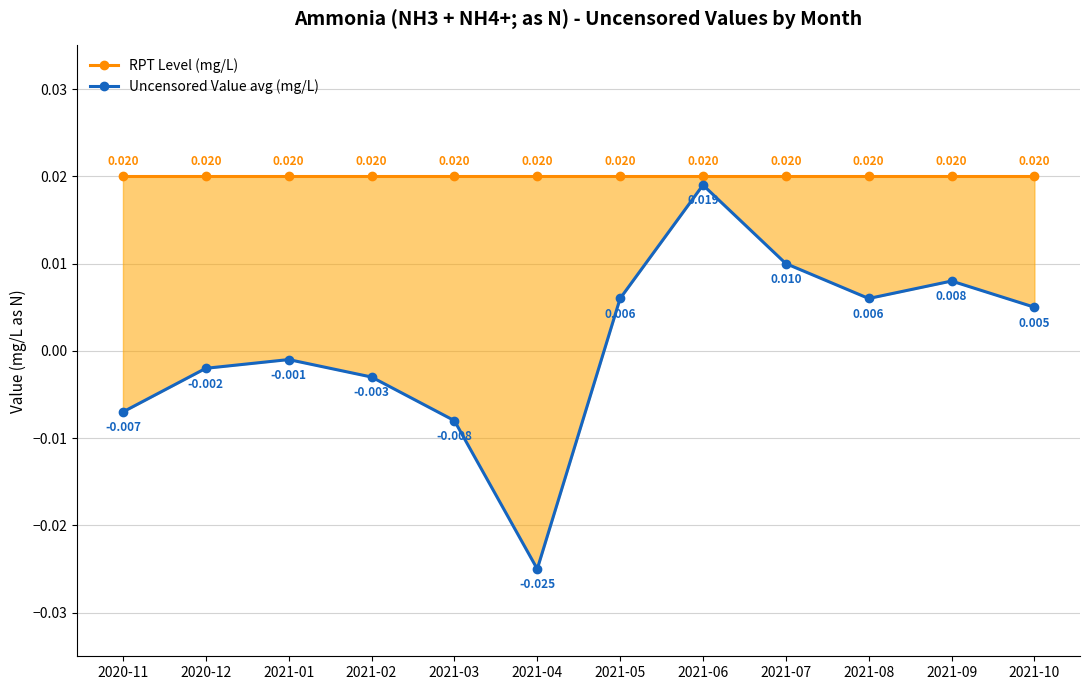

Reading left to right, what are all the values shown in this chart?

RPT Level (mg/L): 2020-11=0.0	2020-12=0.0	2021-01=0.0	2021-02=0.0	2021-03=0.0	2021-04=0.0	2021-05=0.0	2021-06=0.0	2021-07=0.0	2021-08=0.0	2021-09=0.0	2021-10=0.0
Uncensored Value avg (mg/L): 2020-11=-0.0	2020-12=-0.0	2021-01=-0.0	2021-02=-0.0	2021-03=-0.0	2021-04=-0.0	2021-05=0.0	2021-06=0.0	2021-07=0.0	2021-08=0.0	2021-09=0.0	2021-10=0.0